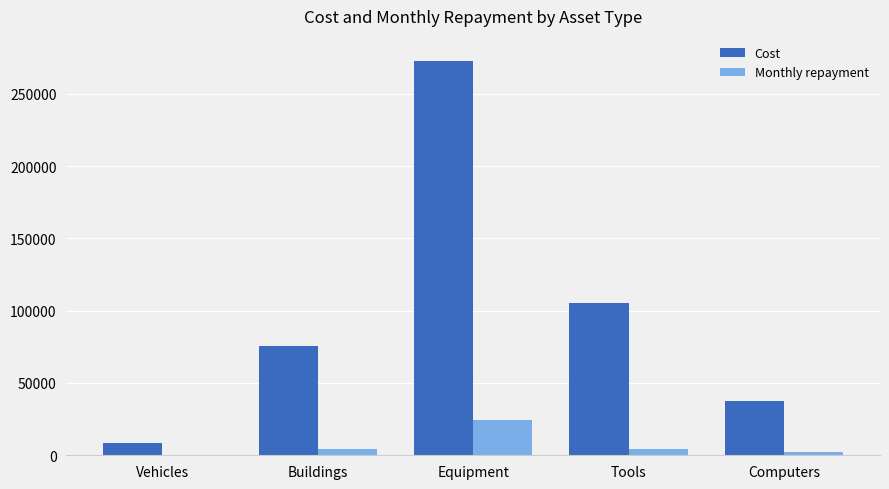

What is the sum of the Monthly repayment values at Computers and Buildings?

6208.0